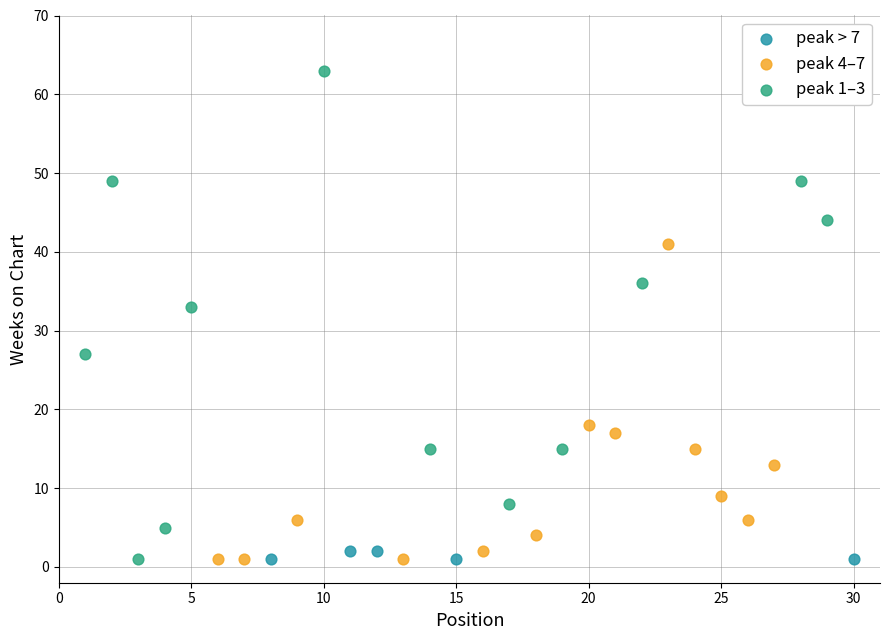

What are all the series names shown in the legend?

peak > 7, peak 4–7, peak 1–3